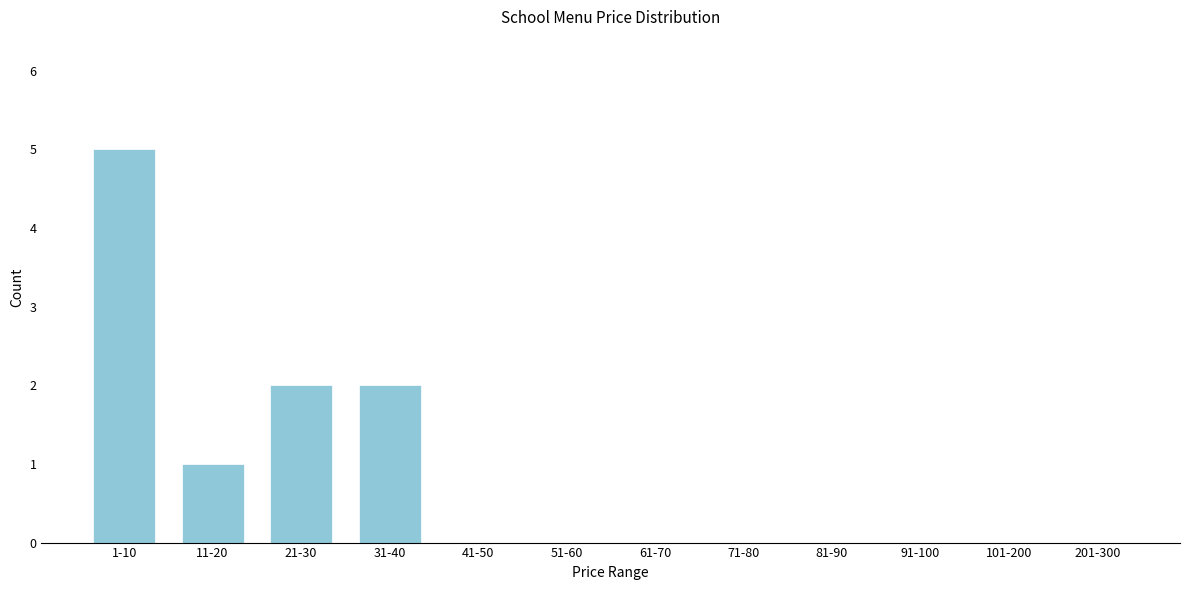

Reading right to left, transcribe all the data shown in this chart.

201-300=0	101-200=0	91-100=0	81-90=0	71-80=0	61-70=0	51-60=0	41-50=0	31-40=2	21-30=2	11-20=1	1-10=5